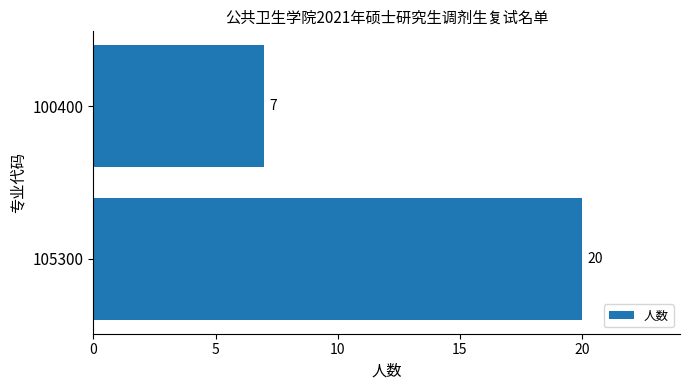

True or false: the data shows 20 at 105300.

True